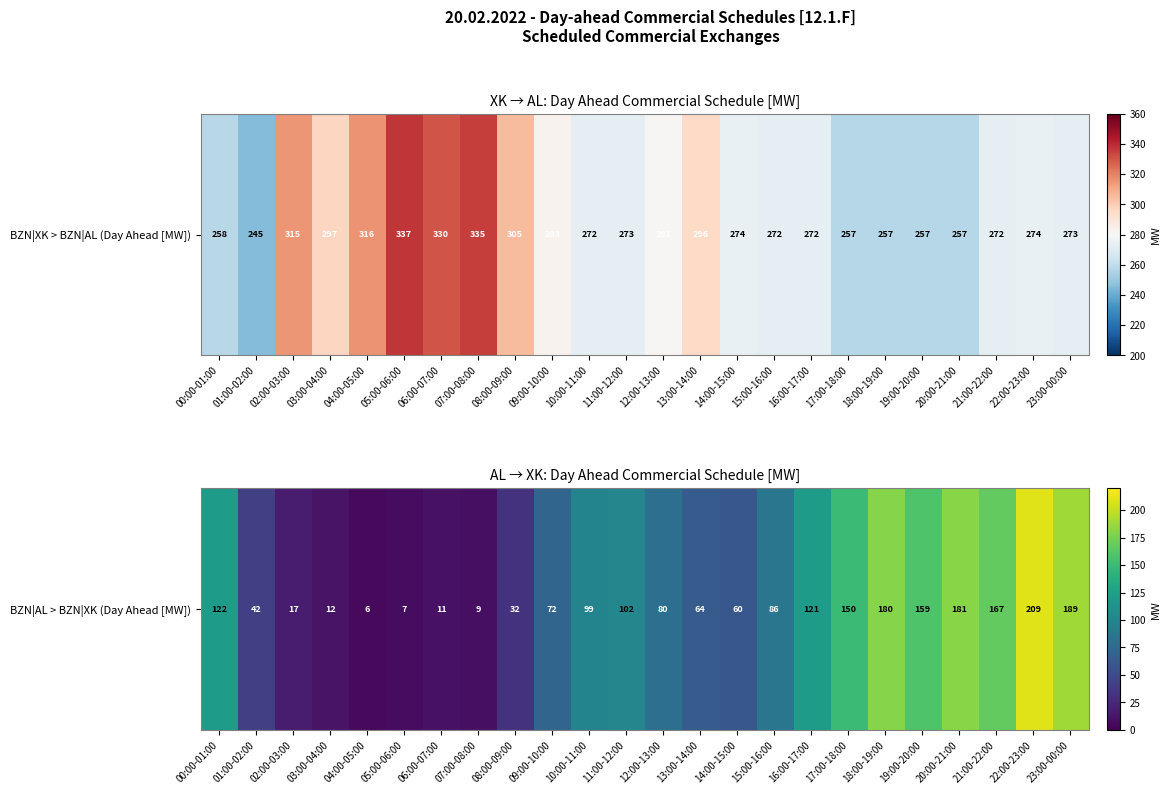

The value at 14:00-15:00 is 60. True or false?

True